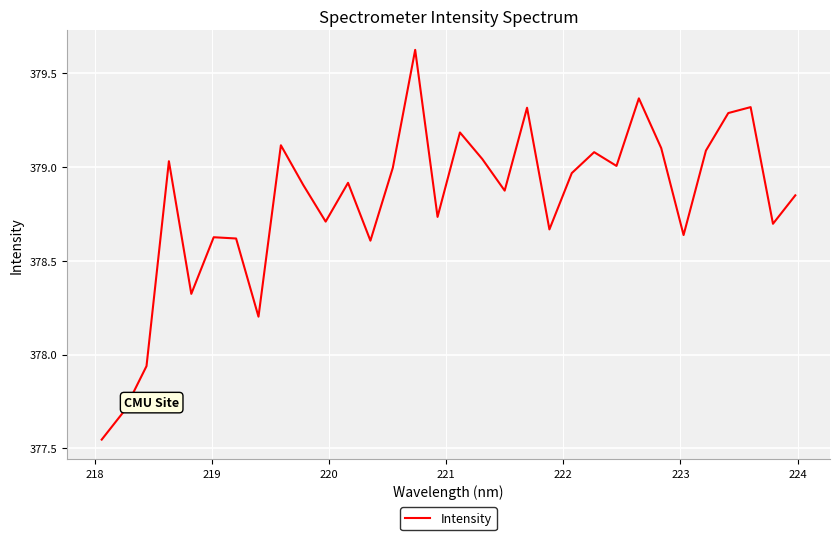

What is the difference between the maximum and minimum values?

2.1